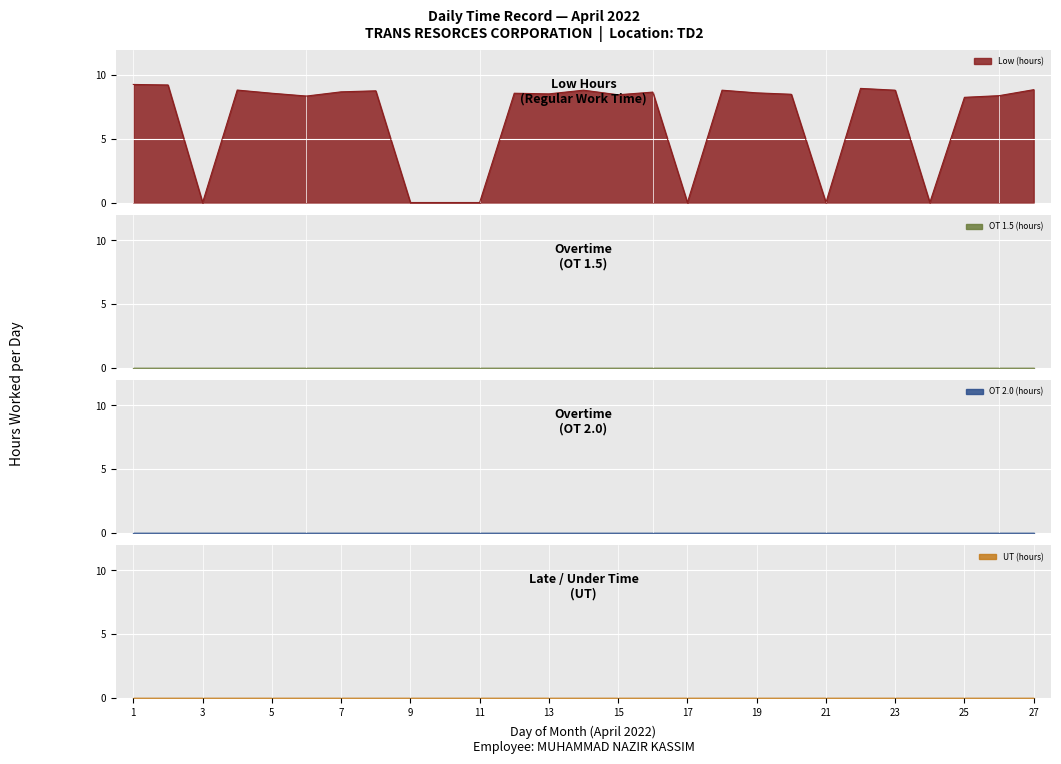

List the labels in order of value, largest first.

1, 2, 22, 27, 4, 14, 18, 23, 8, 7, 16, 19, 5, 12, 13, 20, 15, 26, 6, 25, 3, 9, 10, 11, 17, 21, 24